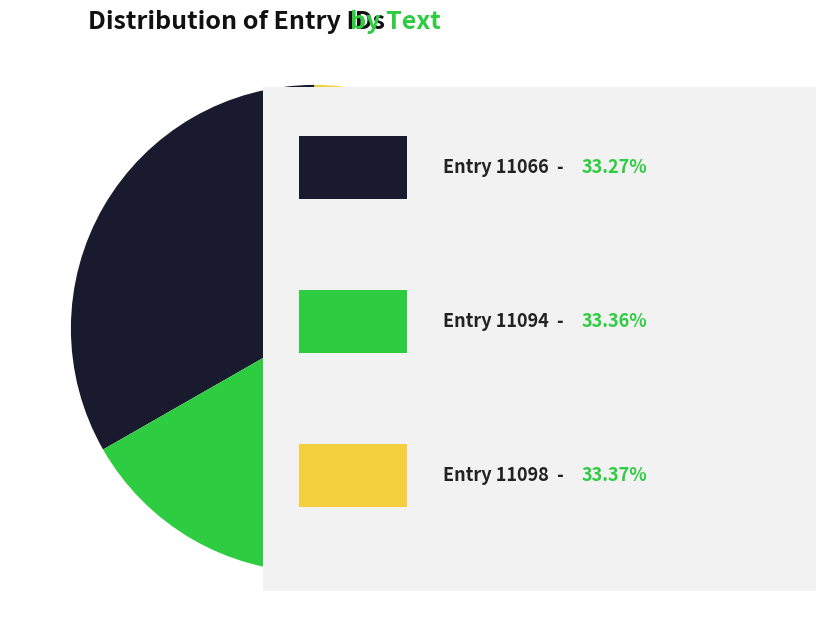

Is there a majority slice in this chart?

No